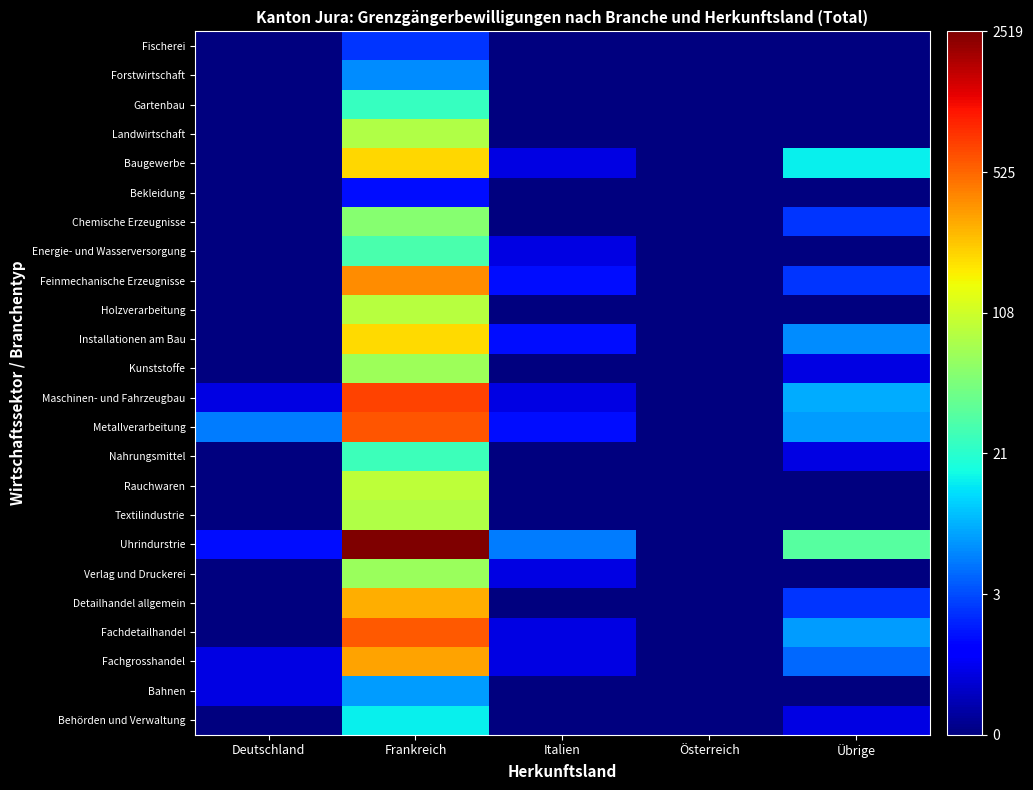

Reading right to left, list all the values displayed in this chart.

Fischerei: Übrige=0.0	Österreich=0.0	Italien=0.0	Frankreich=1.4	Deutschland=0.0
Forstwirtschaft: Übrige=0.0	Österreich=0.0	Italien=0.0	Frankreich=2.1	Deutschland=0.0
Gartenbau: Übrige=0.0	Österreich=0.0	Italien=0.0	Frankreich=3.3	Deutschland=0.0
Landwirtschaft: Übrige=0.0	Österreich=0.0	Italien=0.0	Frankreich=4.4	Deutschland=0.0
Baugewerbe: Übrige=2.8	Österreich=0.0	Italien=0.7	Frankreich=5.3	Deutschland=0.0
Bekleidung: Übrige=0.0	Österreich=0.0	Italien=0.0	Frankreich=1.1	Deutschland=0.0
Chemische Erzeugnisse: Übrige=1.4	Österreich=0.0	Italien=0.0	Frankreich=4.0	Deutschland=0.0
Energie- und Wasserversorgung: Übrige=0.0	Österreich=0.0	Italien=0.7	Frankreich=3.4	Deutschland=0.0
Feinmechanische Erzeugnisse: Übrige=1.4	Österreich=0.0	Italien=1.1	Frankreich=6.0	Deutschland=0.0
Holzverarbeitung: Übrige=0.0	Österreich=0.0	Italien=0.0	Frankreich=4.5	Deutschland=0.0
Installationen am Bau: Übrige=2.1	Österreich=0.0	Italien=1.1	Frankreich=5.3	Deutschland=0.0
Kunststoffe: Übrige=0.7	Österreich=0.0	Italien=0.0	Frankreich=4.2	Deutschland=0.0
Maschinen- und Fahrzeugbau: Übrige=2.3	Österreich=0.0	Italien=0.7	Frankreich=6.6	Deutschland=0.7
Metallverarbeitung: Übrige=2.2	Österreich=0.0	Italien=1.1	Frankreich=6.4	Deutschland=1.9
Nahrungsmittel: Übrige=0.7	Österreich=0.0	Italien=0.0	Frankreich=3.3	Deutschland=0.0
Rauchwaren: Übrige=0.0	Österreich=0.0	Italien=0.0	Frankreich=4.6	Deutschland=0.0
Textilindustrie: Übrige=0.0	Österreich=0.0	Italien=0.0	Frankreich=4.4	Deutschland=0.0
Uhrindurstrie: Übrige=3.6	Österreich=0.0	Italien=1.9	Frankreich=7.8	Deutschland=1.1
Verlag und Druckerei: Übrige=0.0	Österreich=0.0	Italien=0.7	Frankreich=4.2	Deutschland=0.0
Detailhandel allgemein: Übrige=1.4	Österreich=0.0	Italien=0.0	Frankreich=5.7	Deutschland=0.0
Fachdetailhandel: Übrige=2.2	Österreich=0.0	Italien=0.7	Frankreich=6.4	Deutschland=0.0
Fachgrosshandel: Übrige=1.8	Österreich=0.0	Italien=0.7	Frankreich=5.8	Deutschland=0.7
Bahnen: Übrige=0.0	Österreich=0.0	Italien=0.0	Frankreich=2.2	Deutschland=0.7
Behörden und Verwaltung: Übrige=0.7	Österreich=0.0	Italien=0.0	Frankreich=2.8	Deutschland=0.0